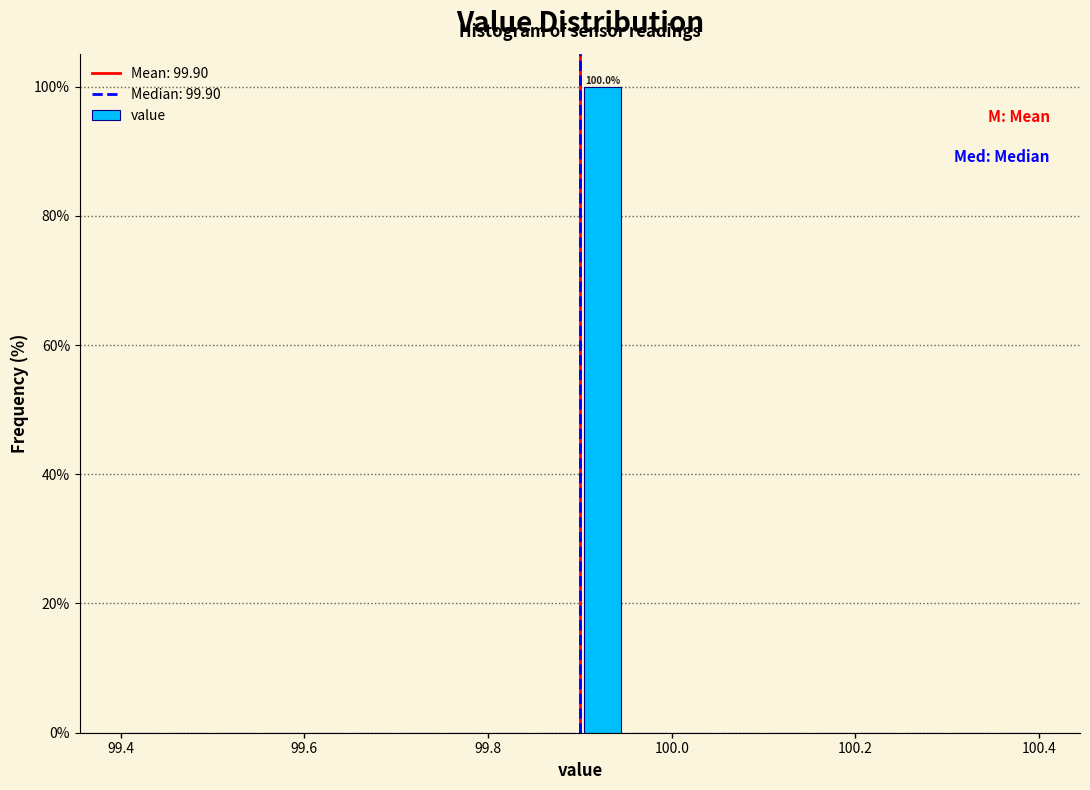

Read against the x-axis, roughly where is the centre of the tallest bar?

99.92